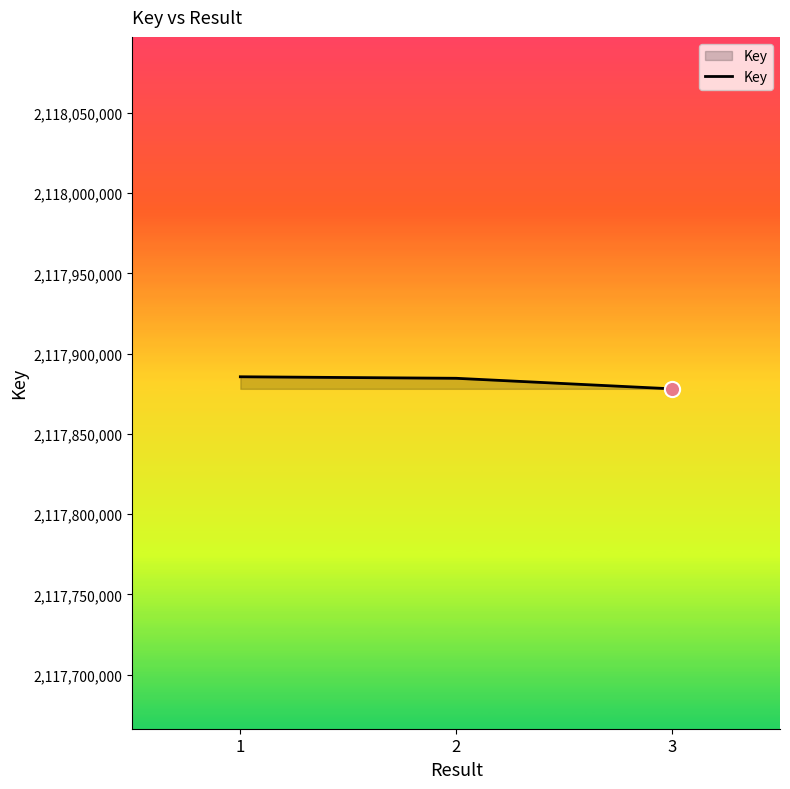

Which has a higher value, 3 or 2?

2